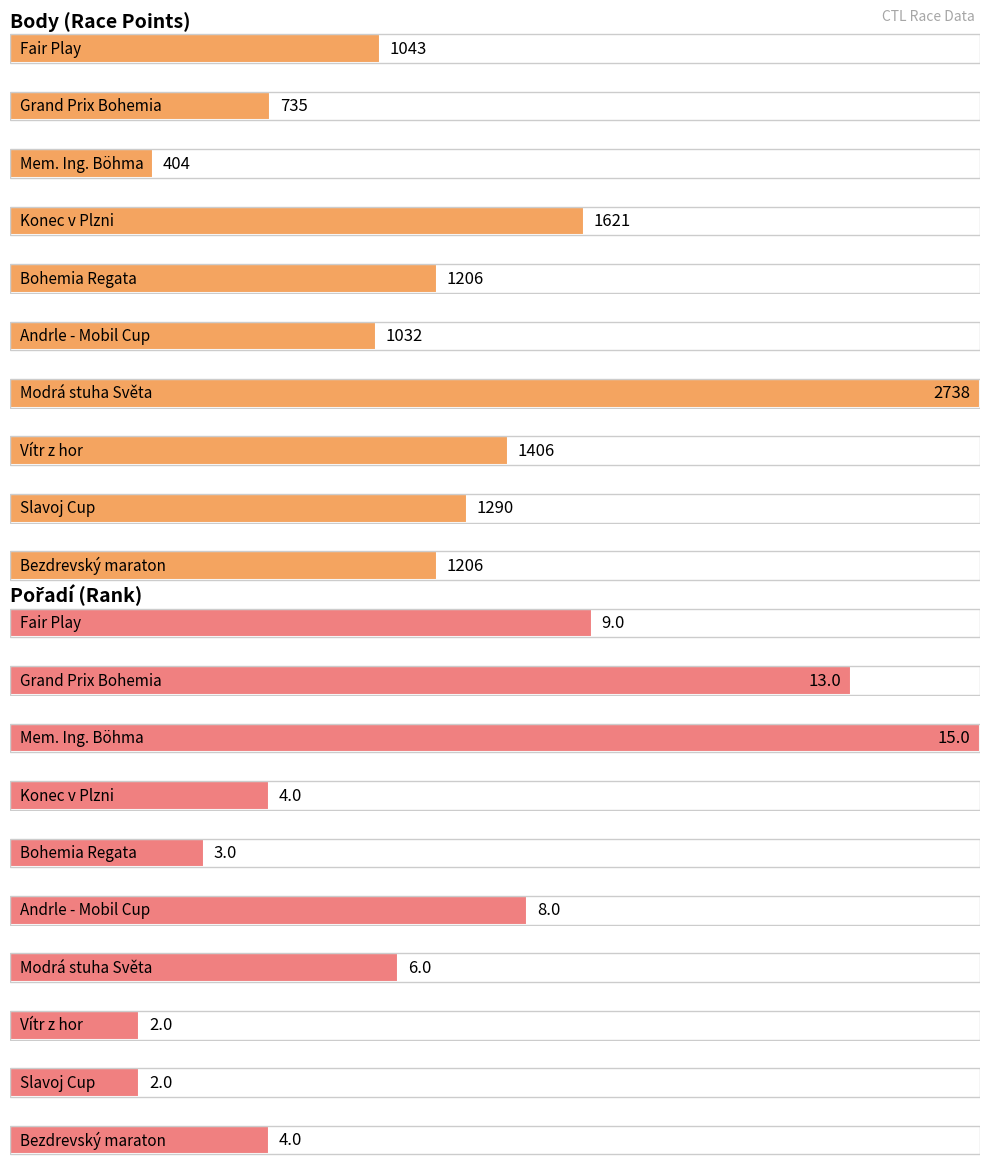

Reading left to right, list all the values displayed in this chart.

Body: 1043	735	404	1621	1206	1032	2738	1406	1290	1206
Pořadí: 9	13	15	4	3	8	6	2	2	4